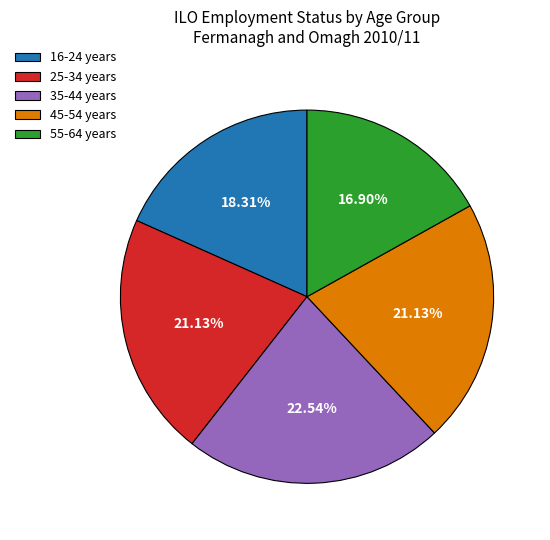

What is the total percentage of 35-44 years and 16-24 years?

40.8%